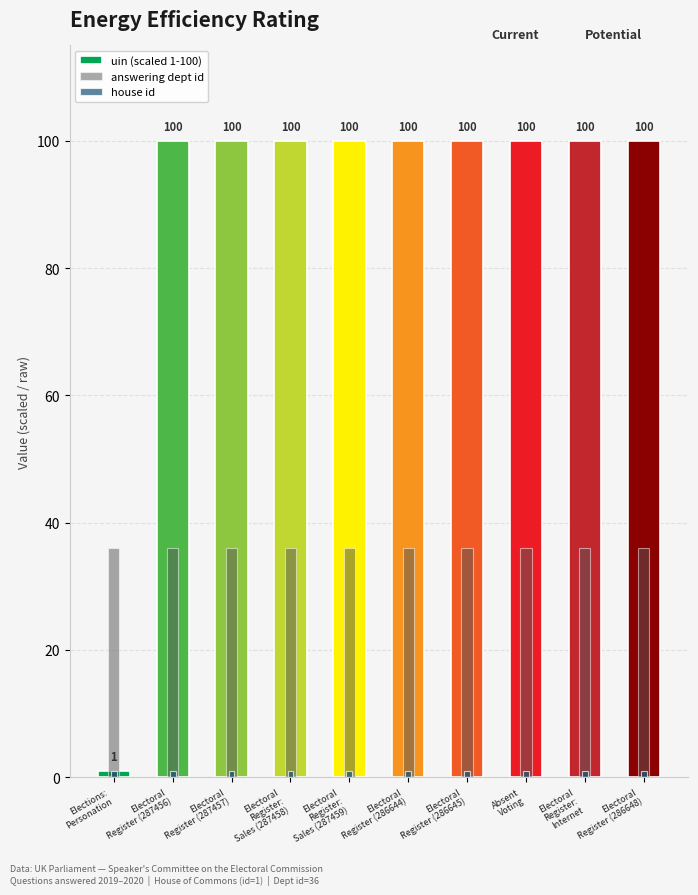

Is the value of answering dept id at Electoral
Register (287456) greater than the value of house id at Electoral
Register (287457)?

Yes